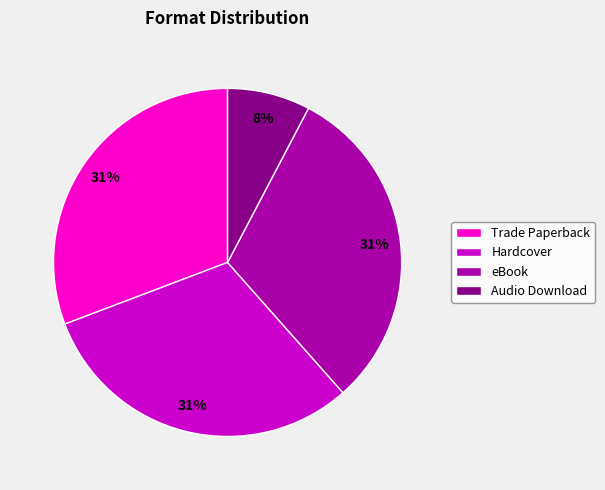

Is the sum of Hardcover and Audio Download greater than half?

No